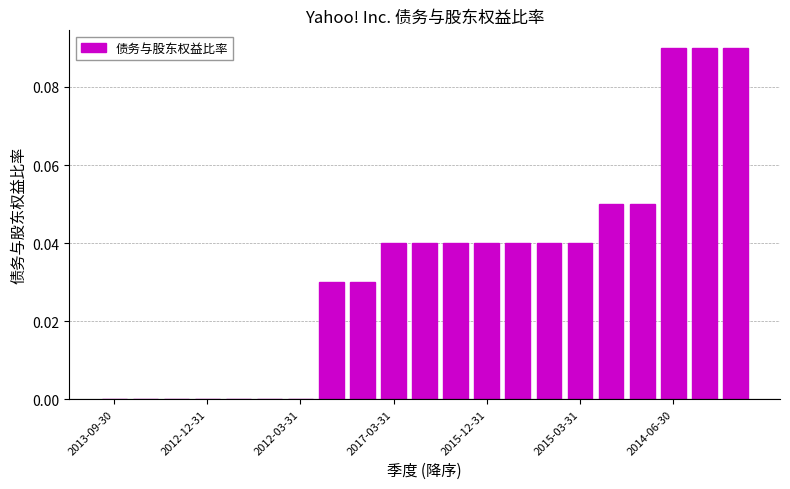

What is the sum of all values?

0.7